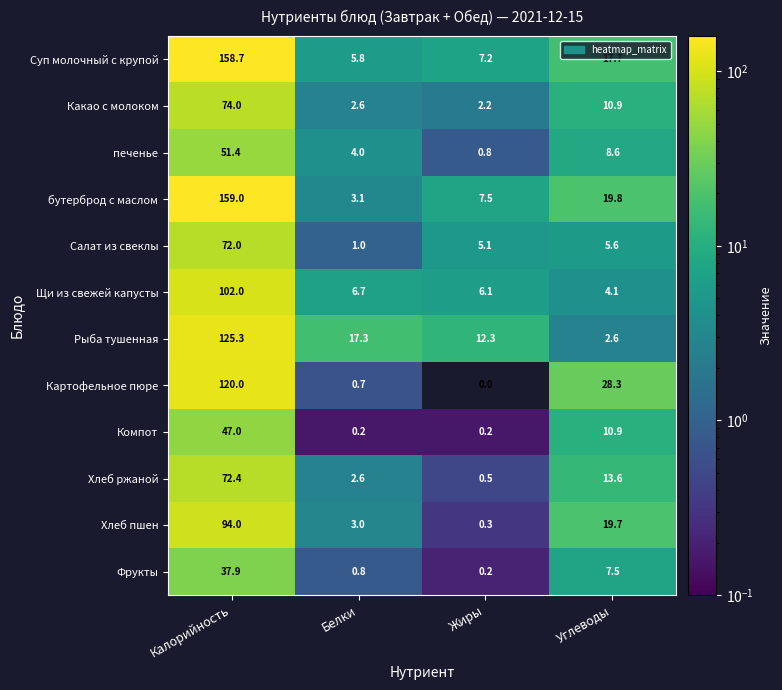

Where is Салат из свеклы nearest to the value 36?

Углеводы